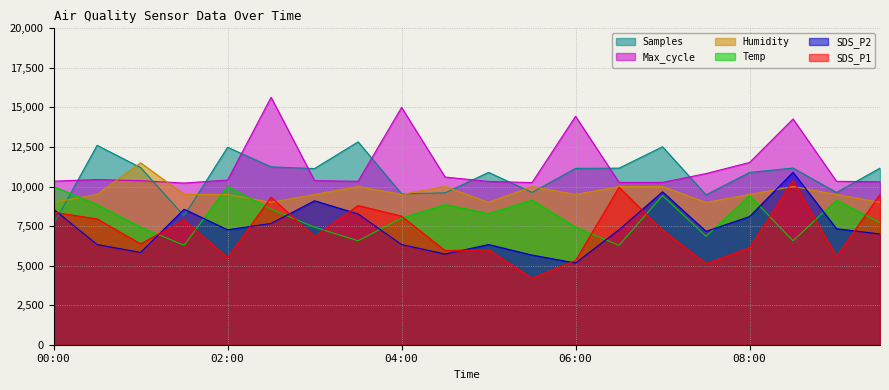

Between which two adjacent categories do Humidity and SDS_P2 first intersect?

08:00 and 08:30